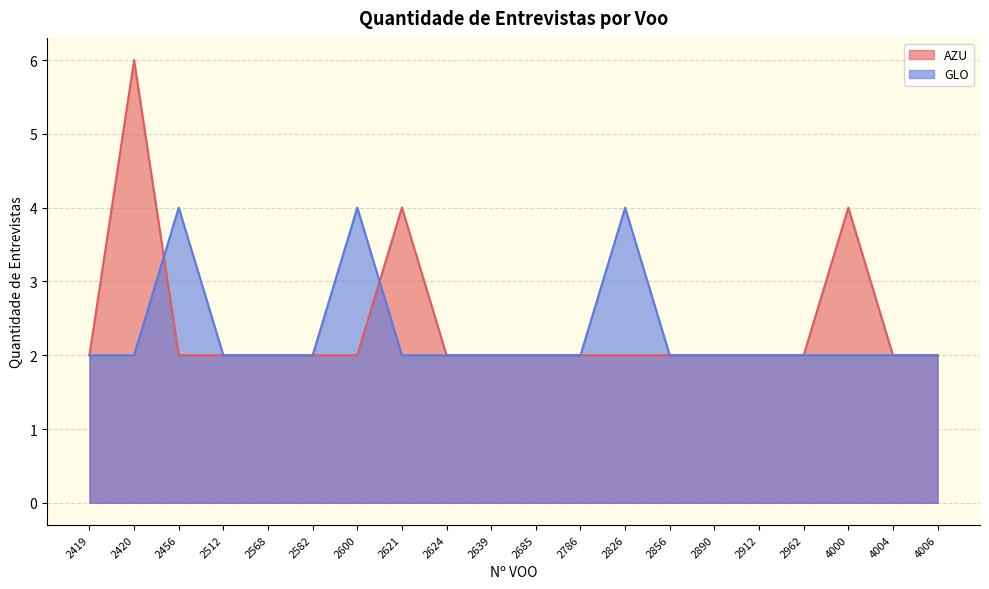

Reading right to left, what are all the values shown in this chart?

AZU: 2	2	4	2	2	2	2	2	2	2	2	2	4	2	2	2	2	2	6	2
GLO: 2	2	2	2	2	2	2	4	2	2	2	2	2	4	2	2	2	4	2	2